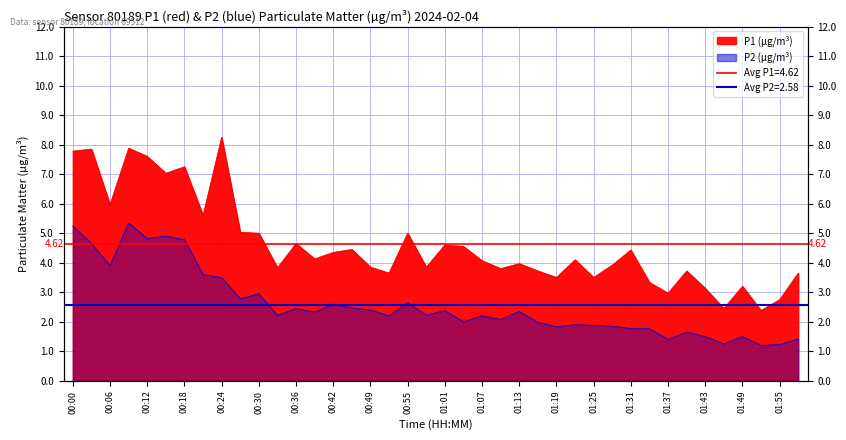

What value does the P1 series have at 00:46?

4.5